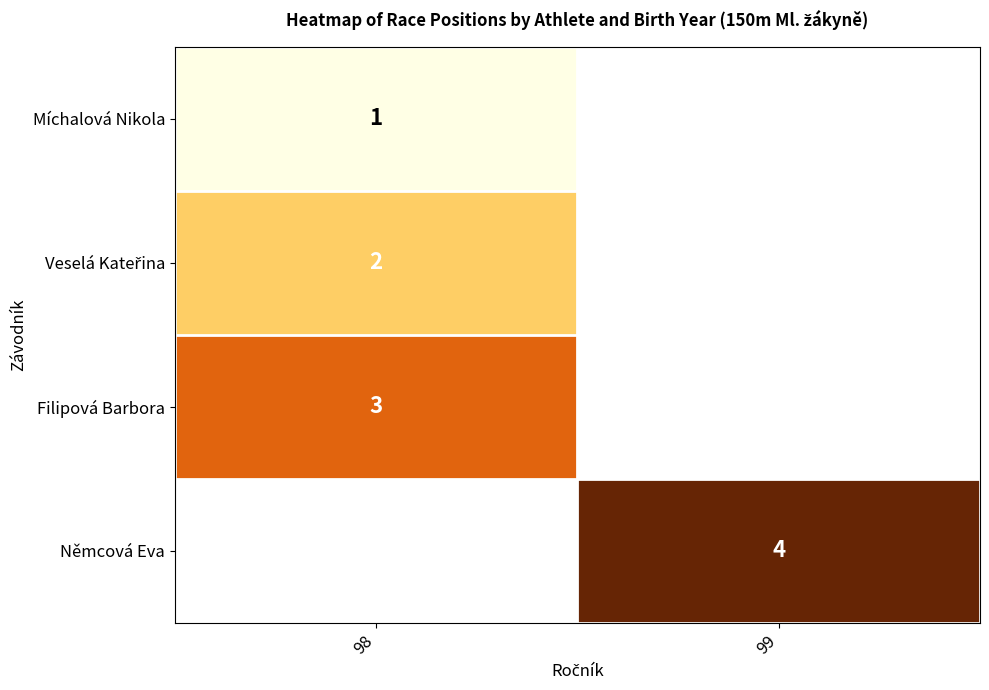

True or false: Němcová Eva has a value of 4 at 99.

True